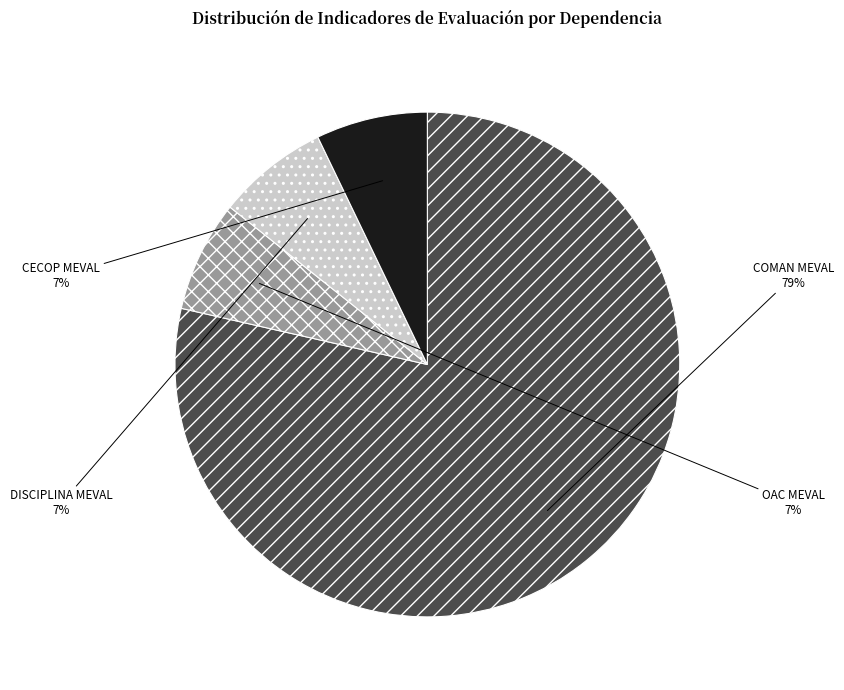

Combined, do COMAN MEVAL and CECOP MEVAL account for over 50%?

Yes